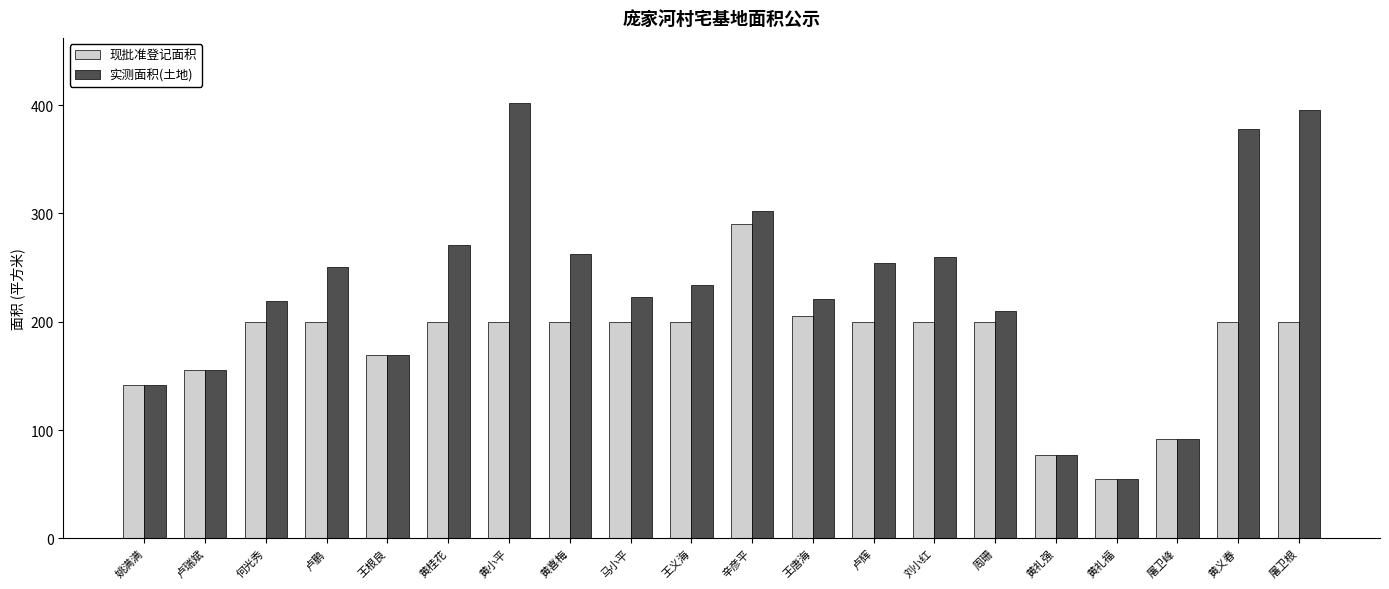

What is the difference between the 实测面积(土地) values at 何光秀 and 黄小平?

182.7